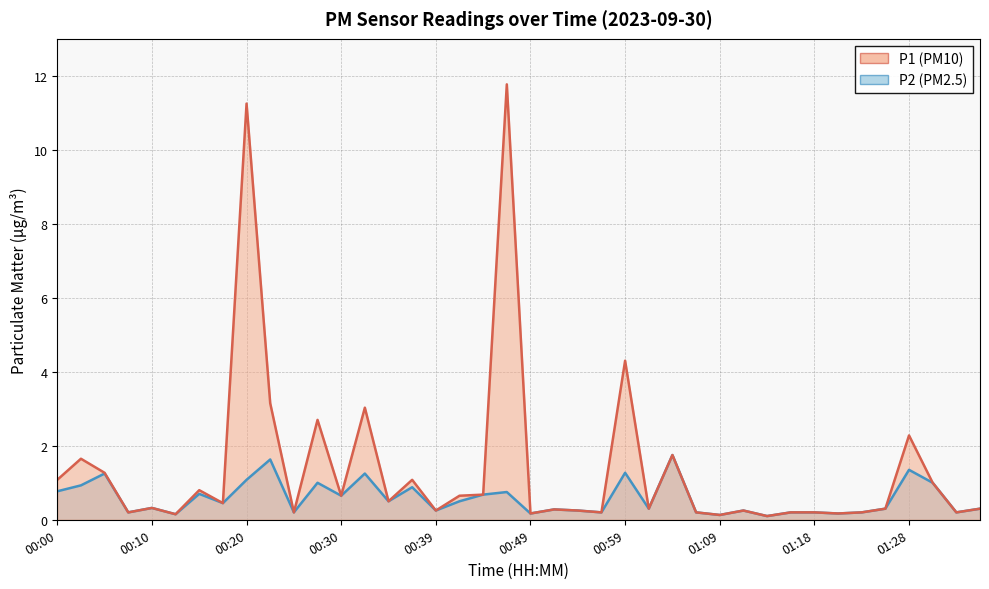

How many series are shown in this chart?

2